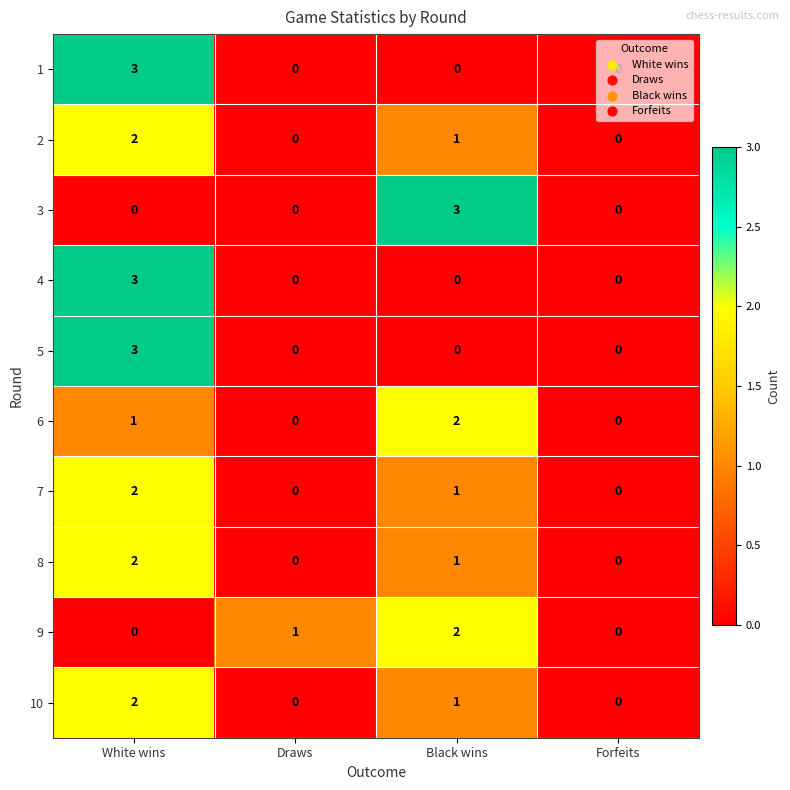

What is the spread (max minus min) of values at White wins?

3